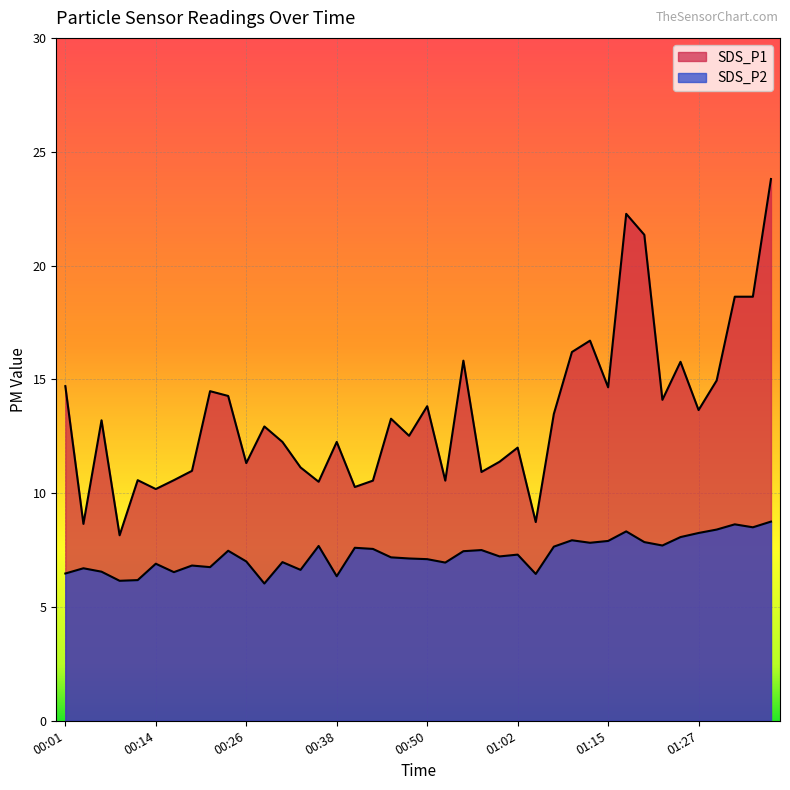

True or false: SDS_P1 and SDS_P2 intersect in this chart.

False